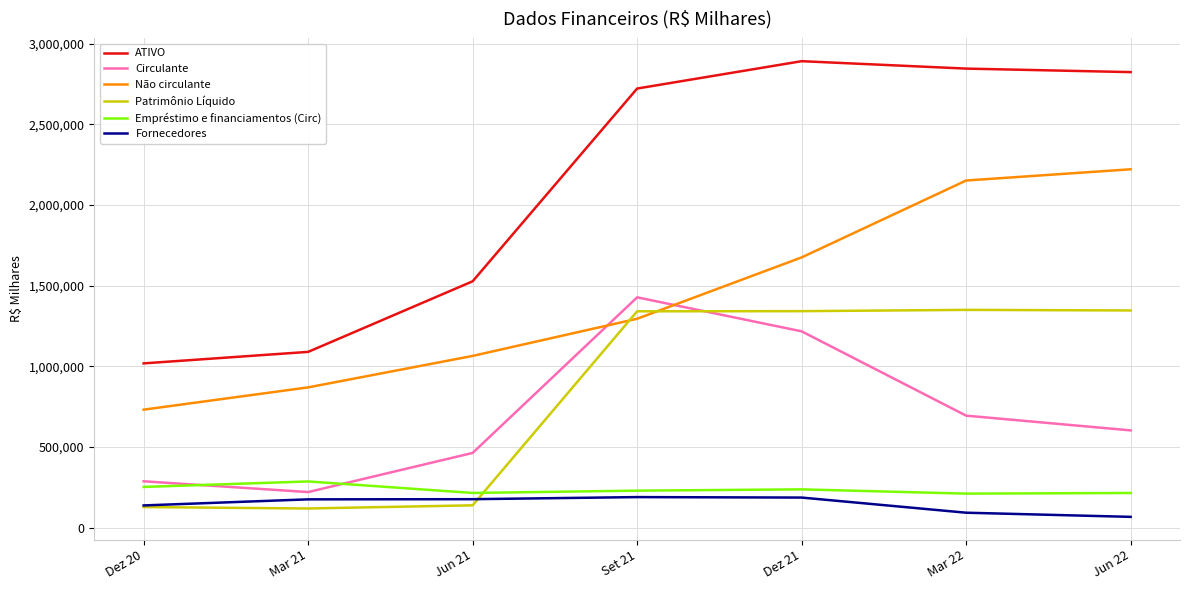

True or false: Fornecedores has more than 0 points higher than both neighbors.

True